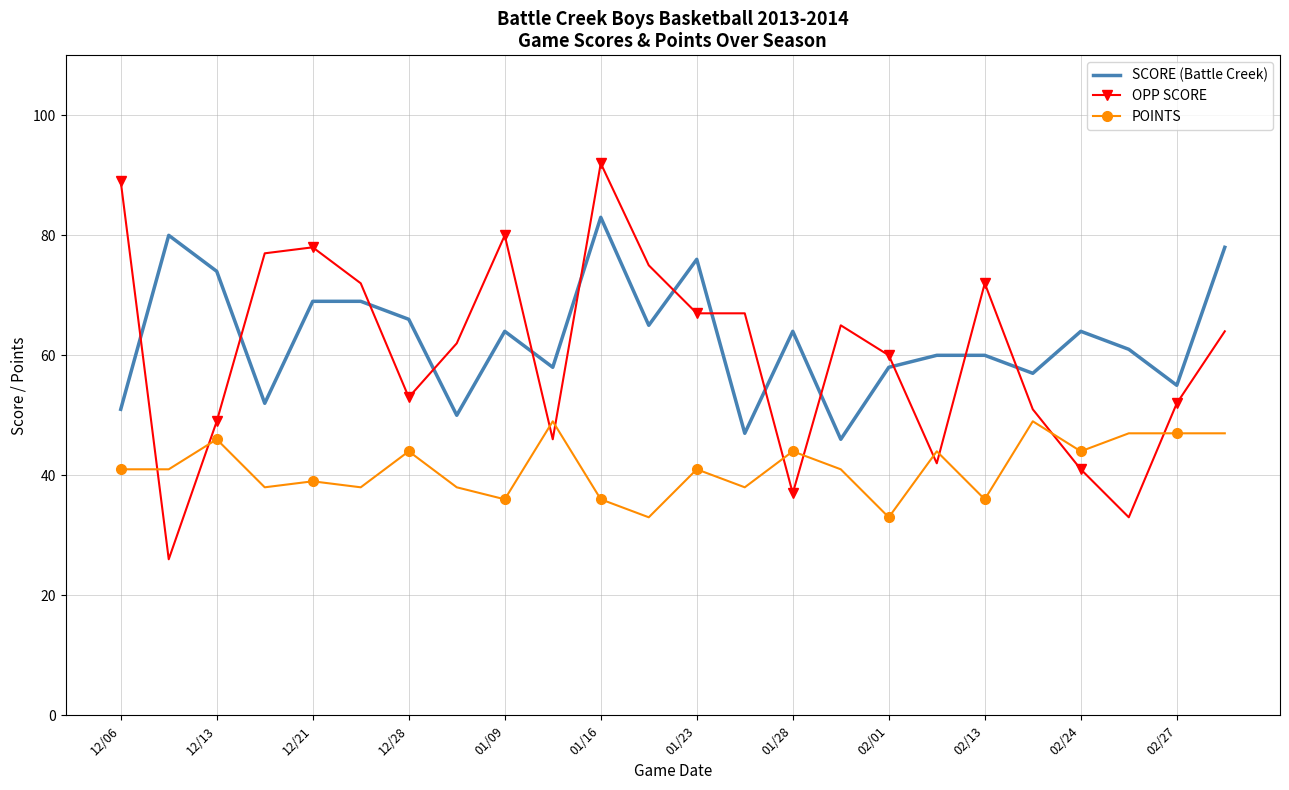

What is the difference between the maximum and minimum values in the OPP SCORE series?

66